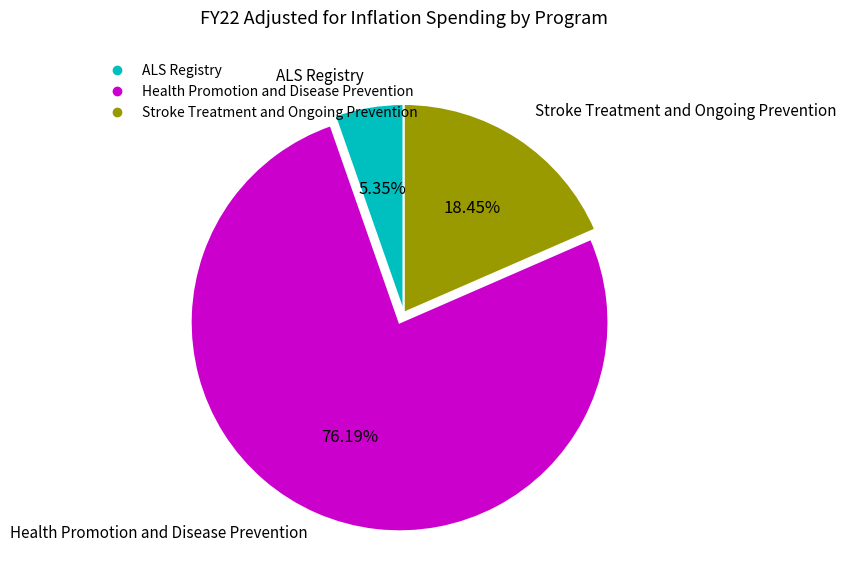

What is the ratio of the value at ALS Registry to the value at Stroke Treatment and Ongoing Prevention?

0.3